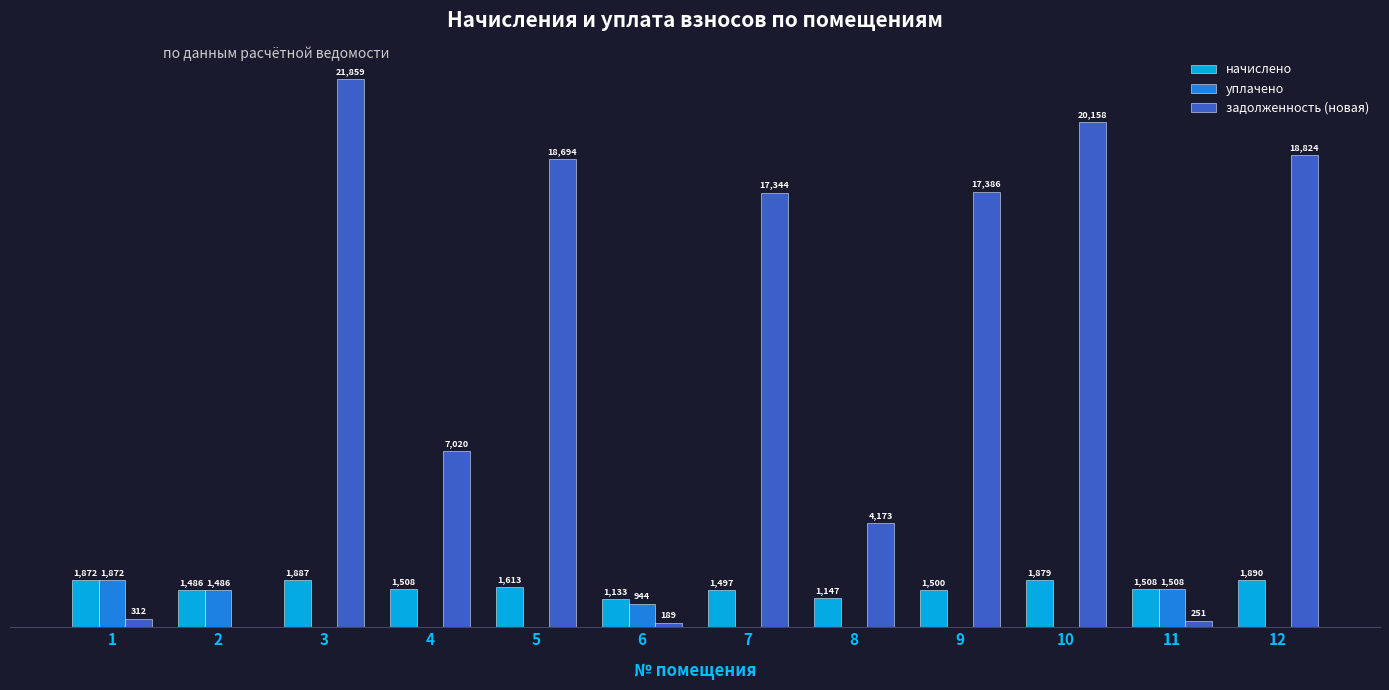

Is the value of начислено at 7 greater than the value of уплачено at 8?

Yes